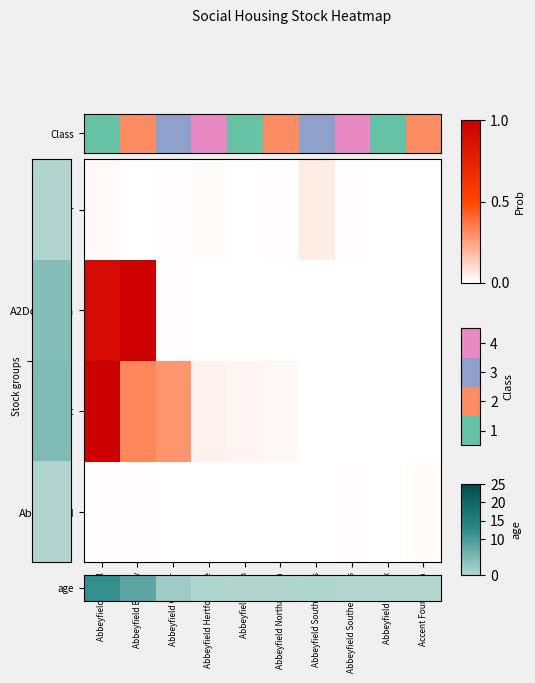

Reading right to left, extract all data points from this chart.

0.1	0.0	0.1	0.3	0.2	0.2	0.3	1.9	8.2	12.1